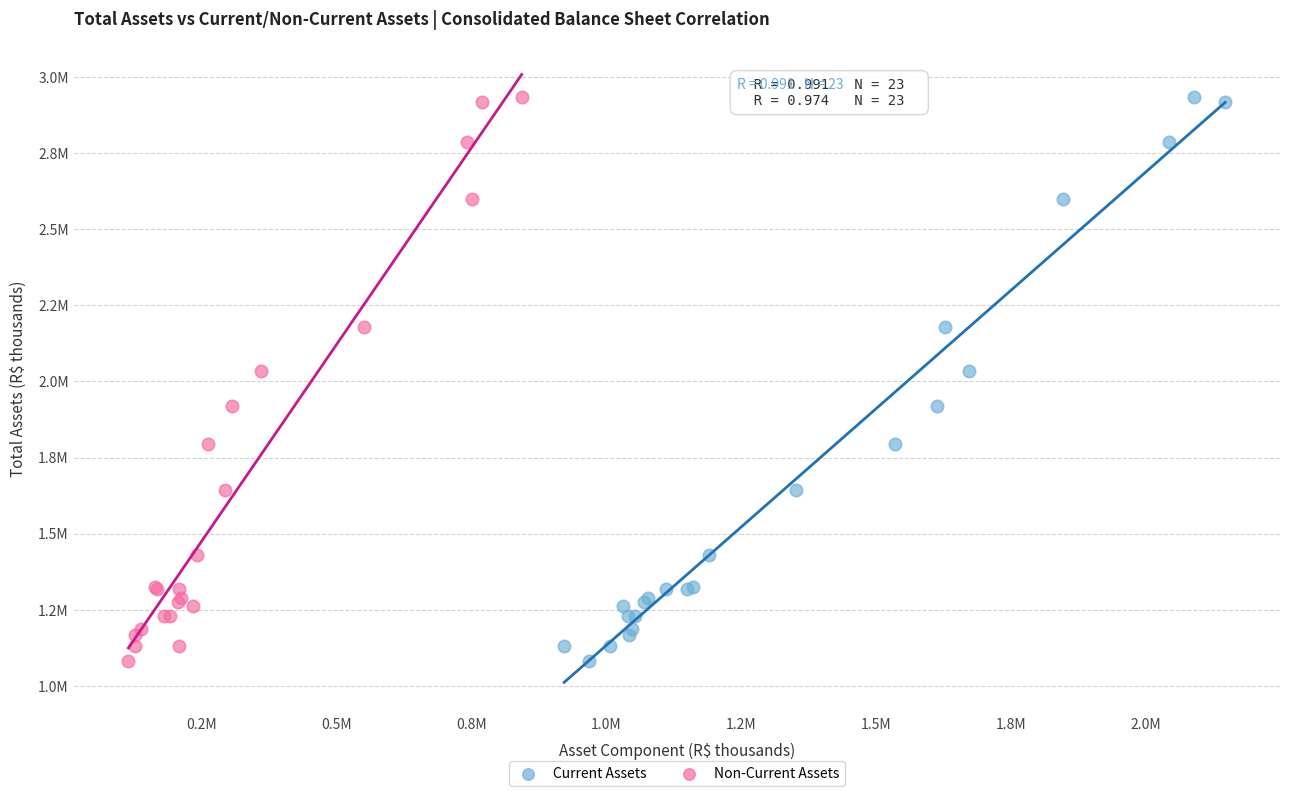

What are all the series names shown in the legend?

Current Assets, Non-Current Assets